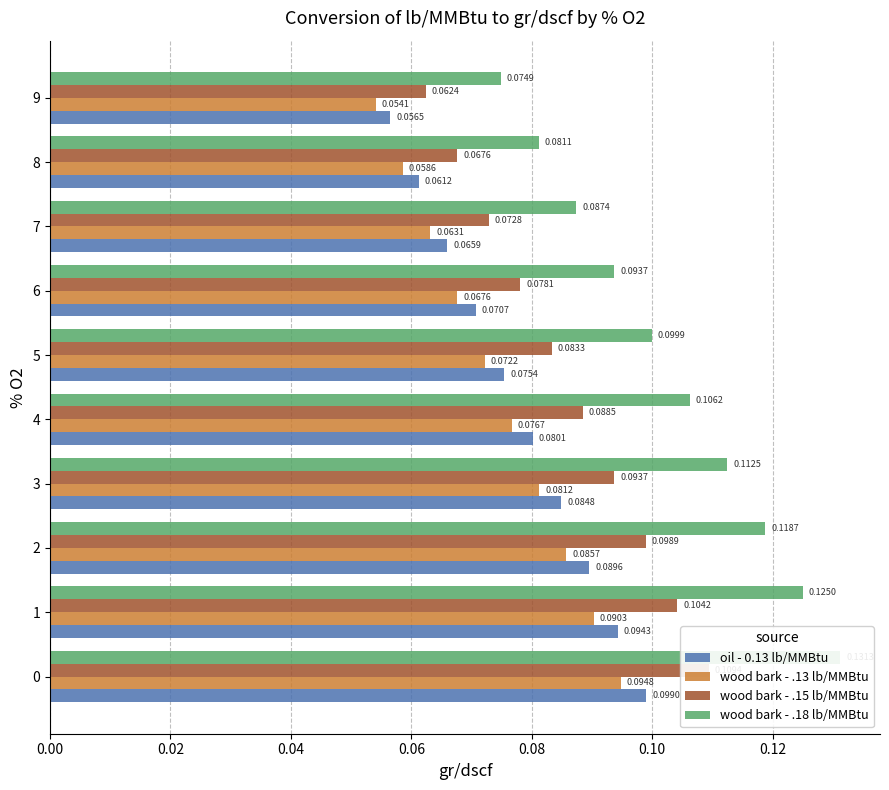

Where is wood bark - .13 lb/MMBtu nearest to the value 0?

9